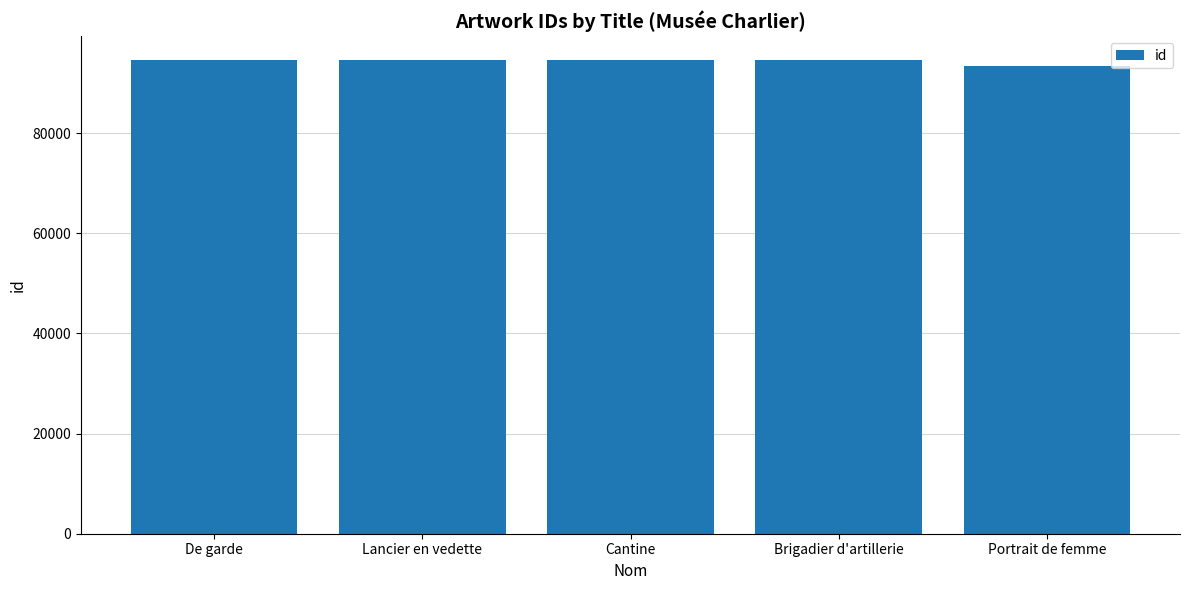

Count the number of categories in the chart.

5